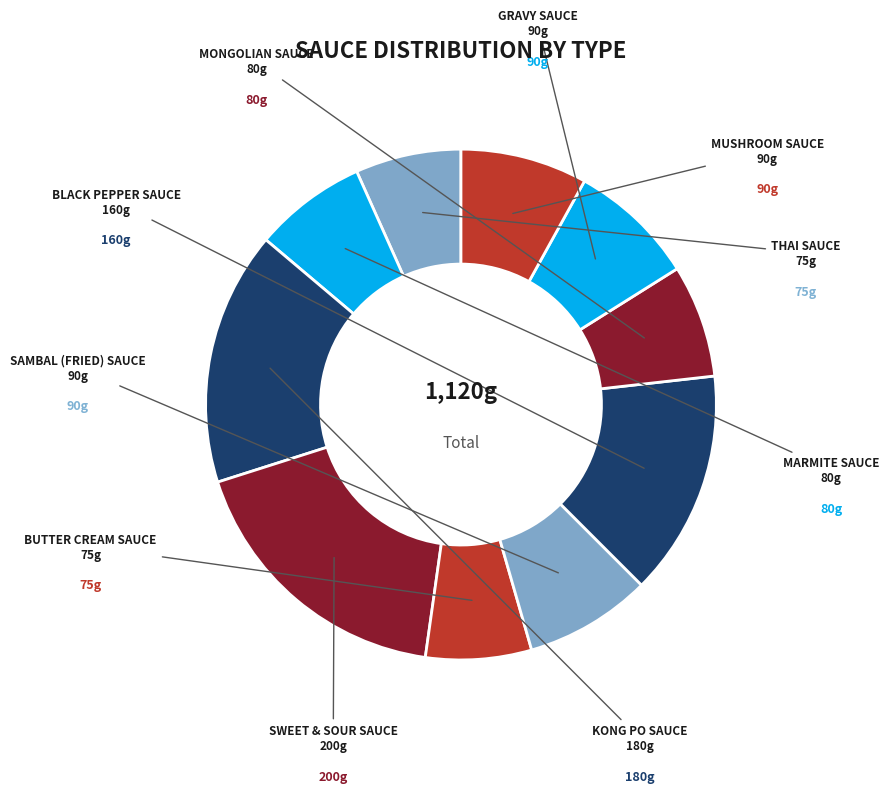

Rank the categories by value from highest to lowest.

SWEET & SOUR SAUCE, KONG PO SAUCE, BLACK PEPPER SAUCE, SAMBAL (FRIED) SAUCE, GRAVY SAUCE, MUSHROOM SAUCE, MARMITE SAUCE, MONGOLIAN SAUCE, THAI SAUCE, BUTTER CREAM SAUCE